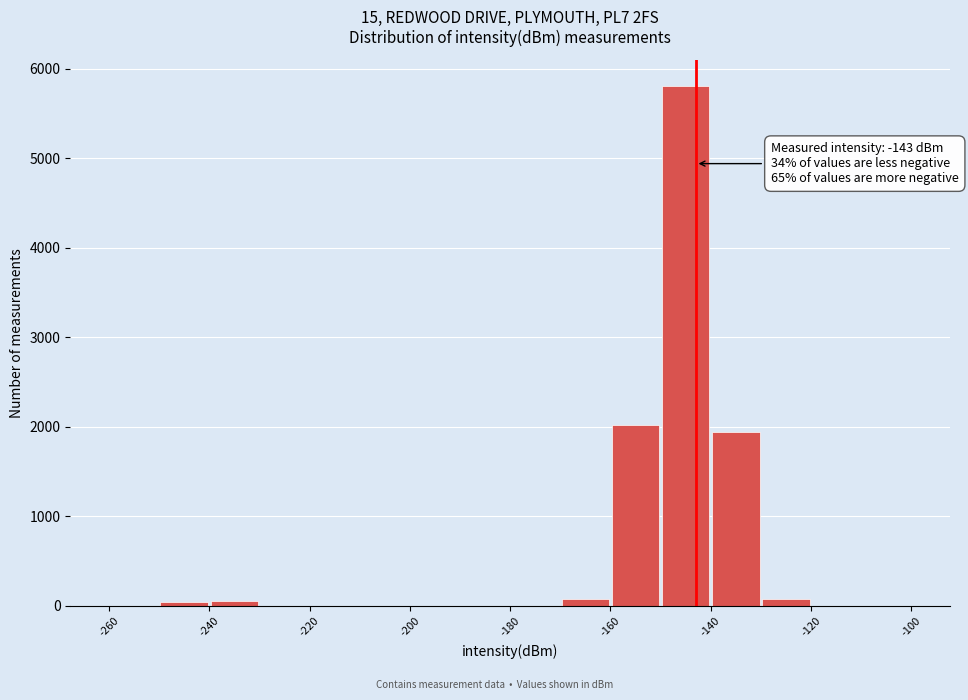

Over which range of the x-axis is the bar tallest?

-150 to -140